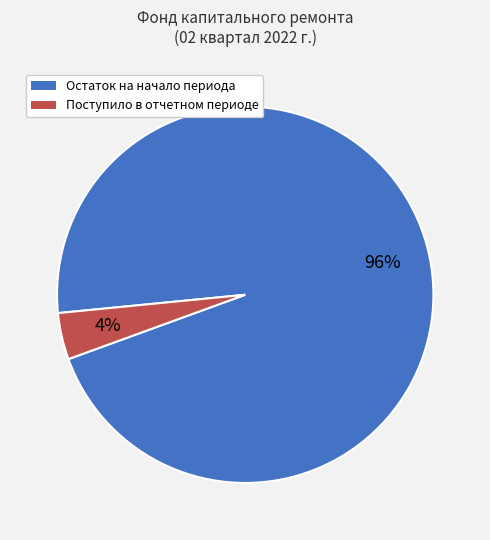

Is there any slice that represents more than half of the pie?

Yes